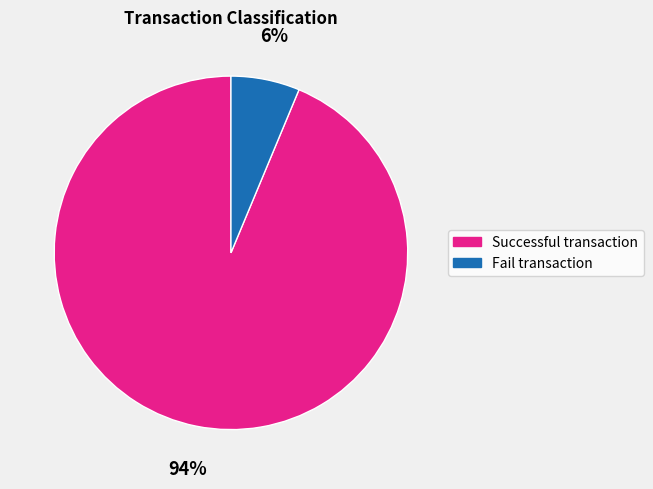

Which has a higher value, Successful transaction or Fail transaction?

Successful transaction